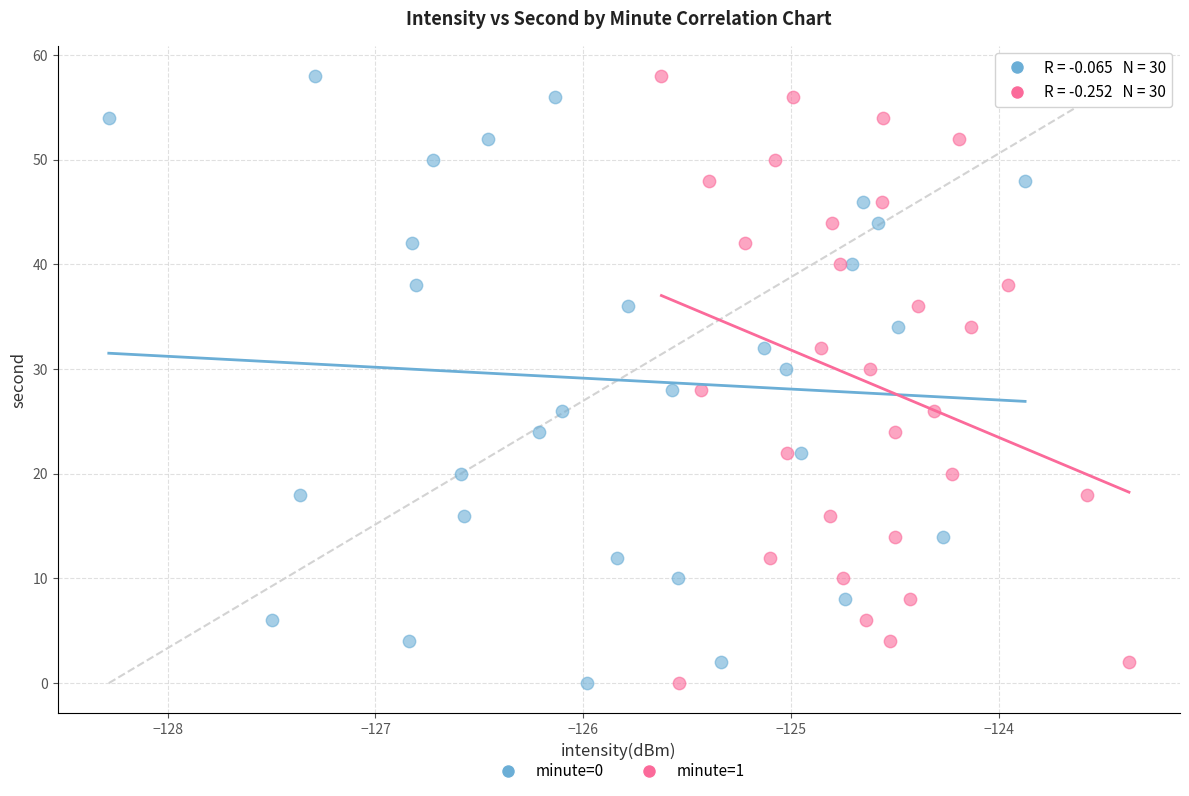

What are all the series names shown in the legend?

minute=0, minute=1